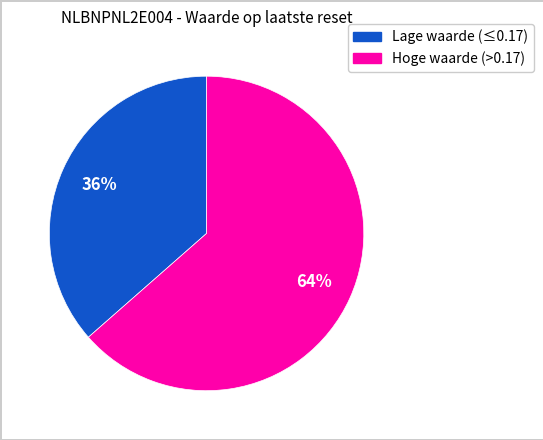

Is there a majority slice in this chart?

Yes